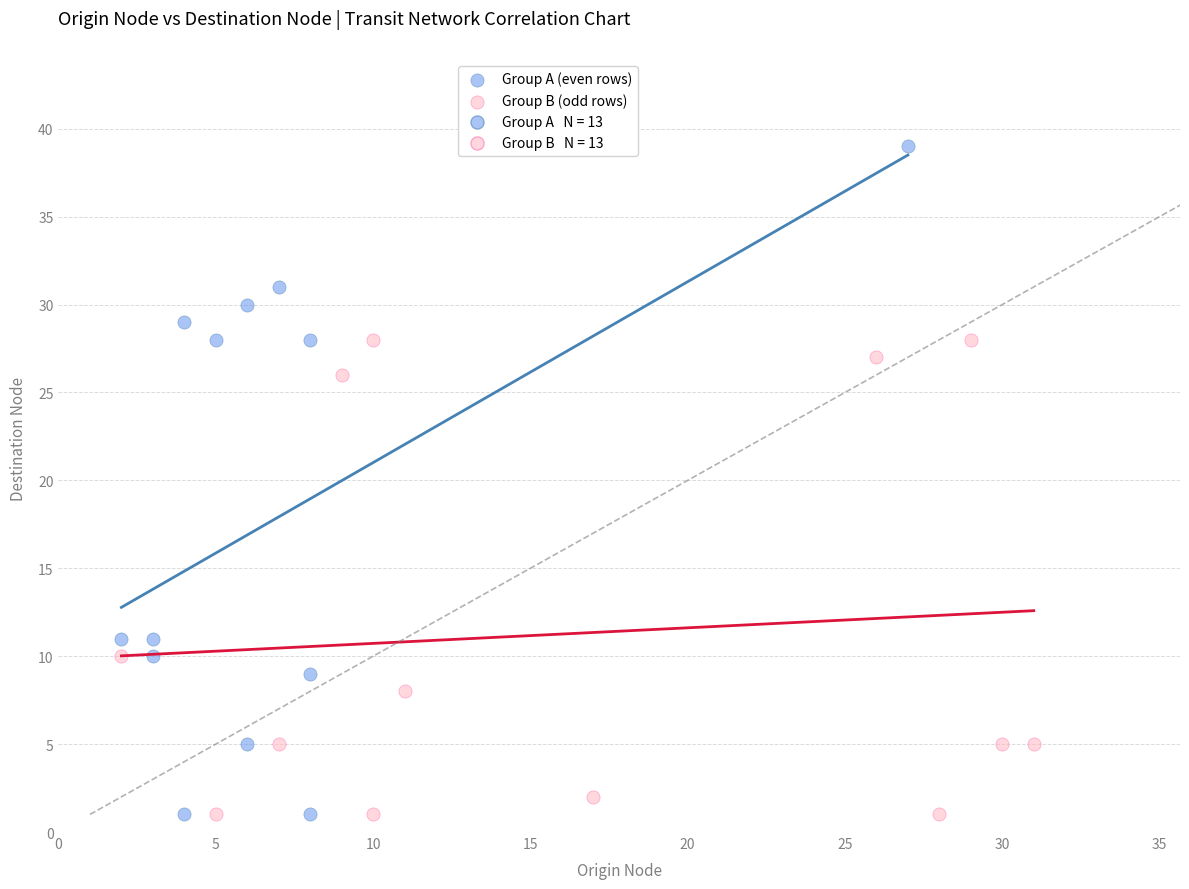

Which series reaches the maximum Y coordinate?

Group A (even rows)